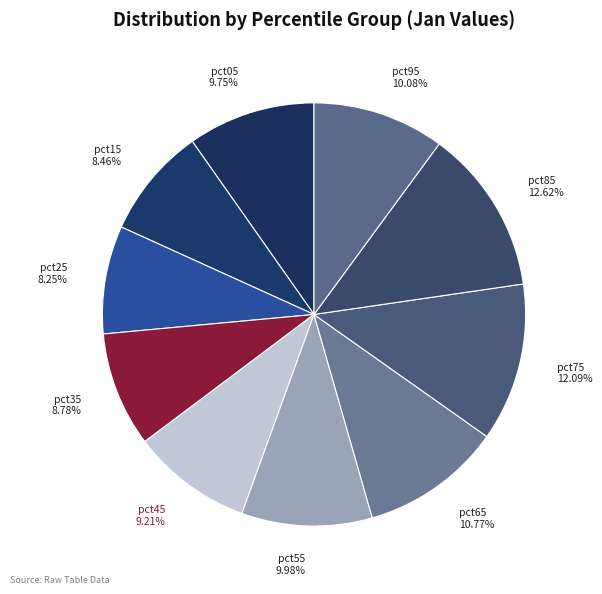

How many slices are in this pie chart?

10